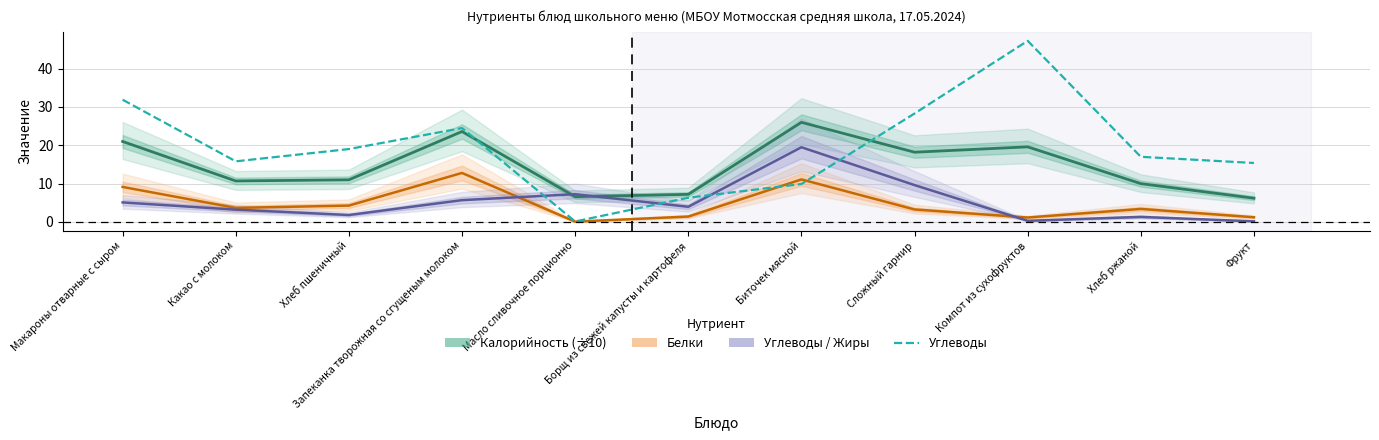

List the series in order of their peak value, highest first.

Углеводы, Калорийность (÷10), Жиры, Белки